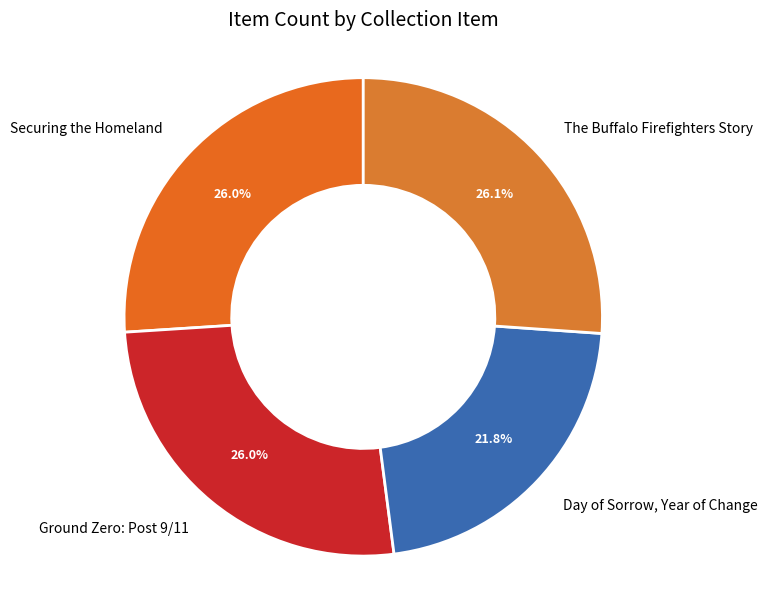

Which category has the smallest portion of the pie?

Day of Sorrow, Year of Change